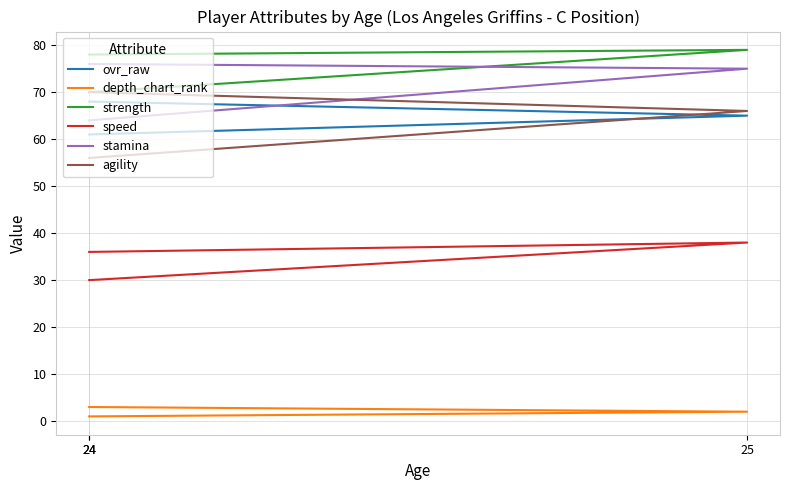

Which series has the widest spread of values?

agility